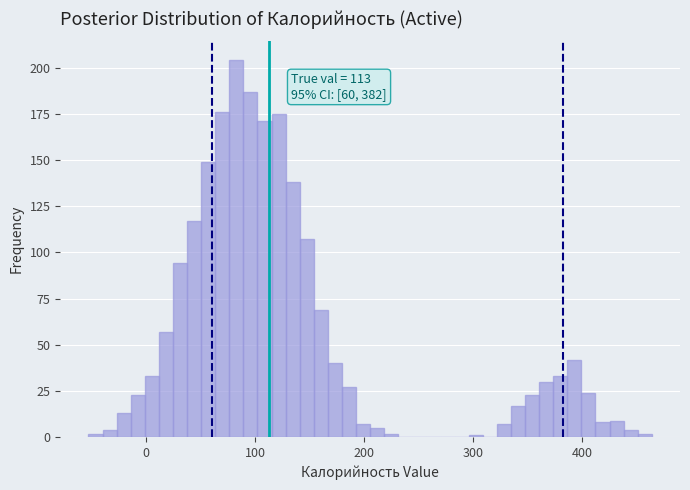

Around what value on the x-axis is the tallest bar? Give the approximate position of its centre, as read against the axis.

80